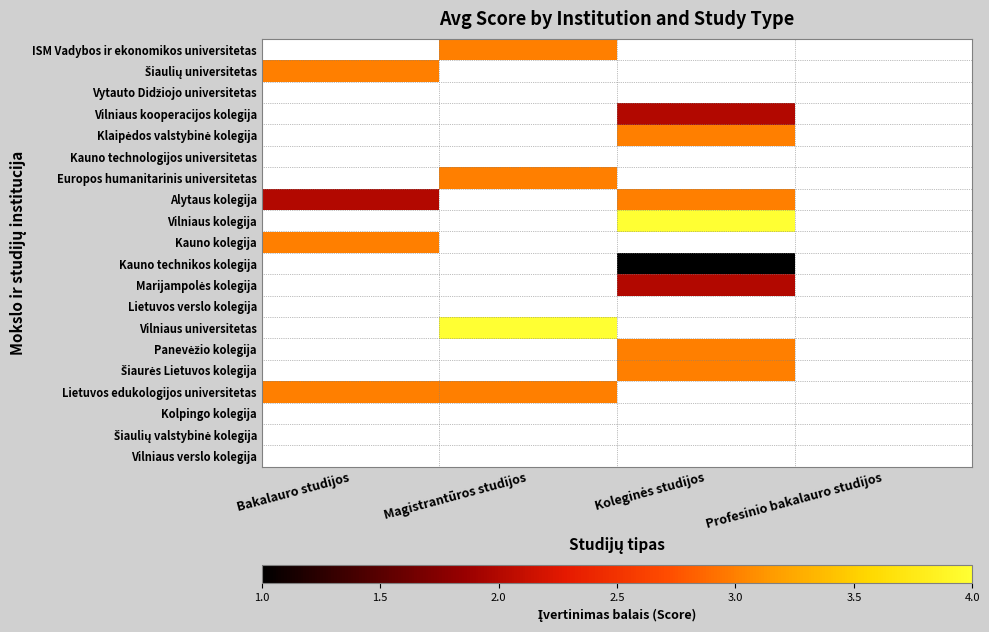

Which label corresponds to the smallest value in the chart?

Koleginės studijos